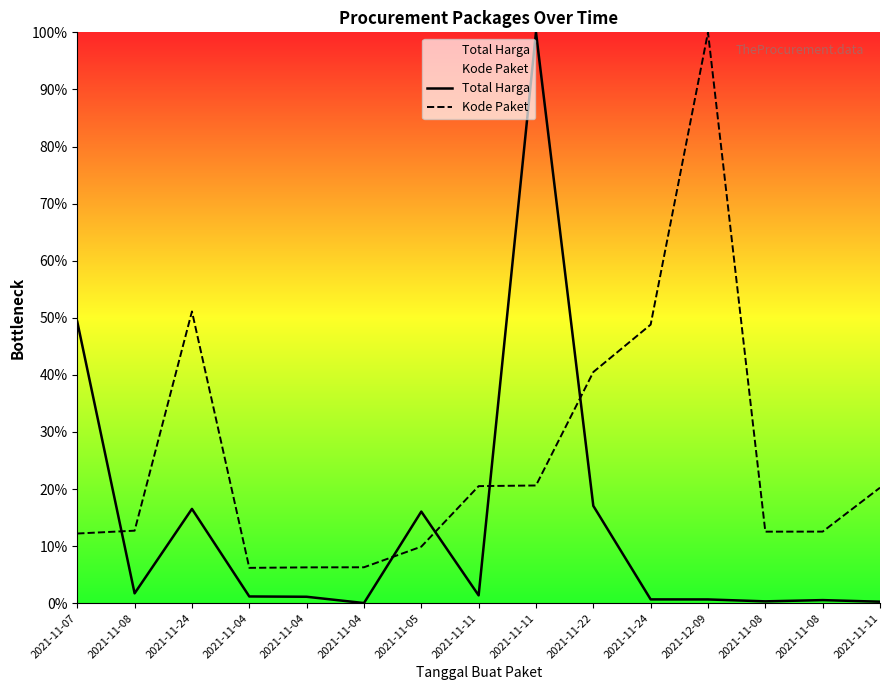

True or false: Kode Paket has a value of 6.6 at 2021-11-05.

False